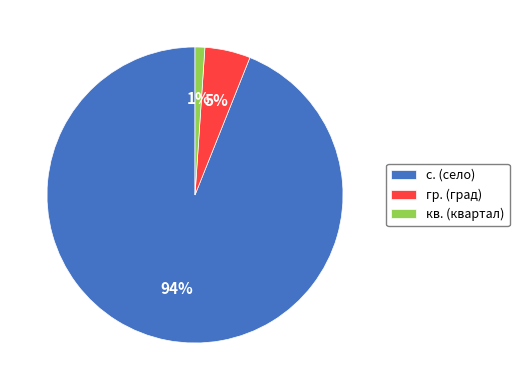

To the nearest percent, what is the average slice percentage?

33%